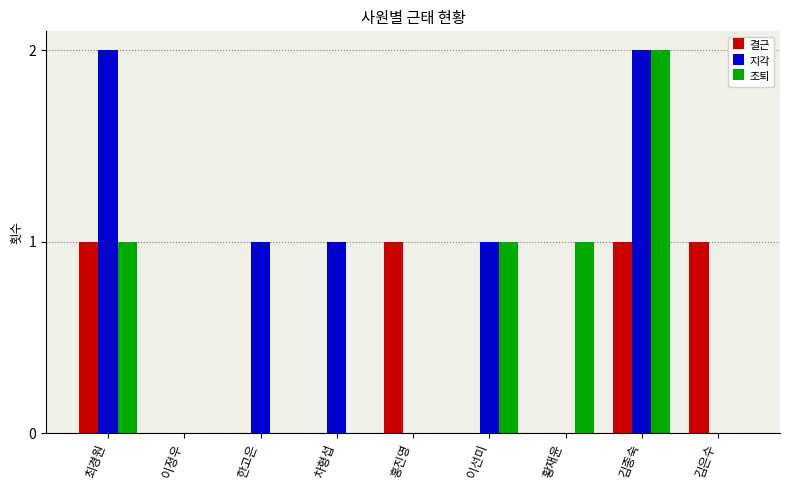

What is the sum of all 결근 values?

4